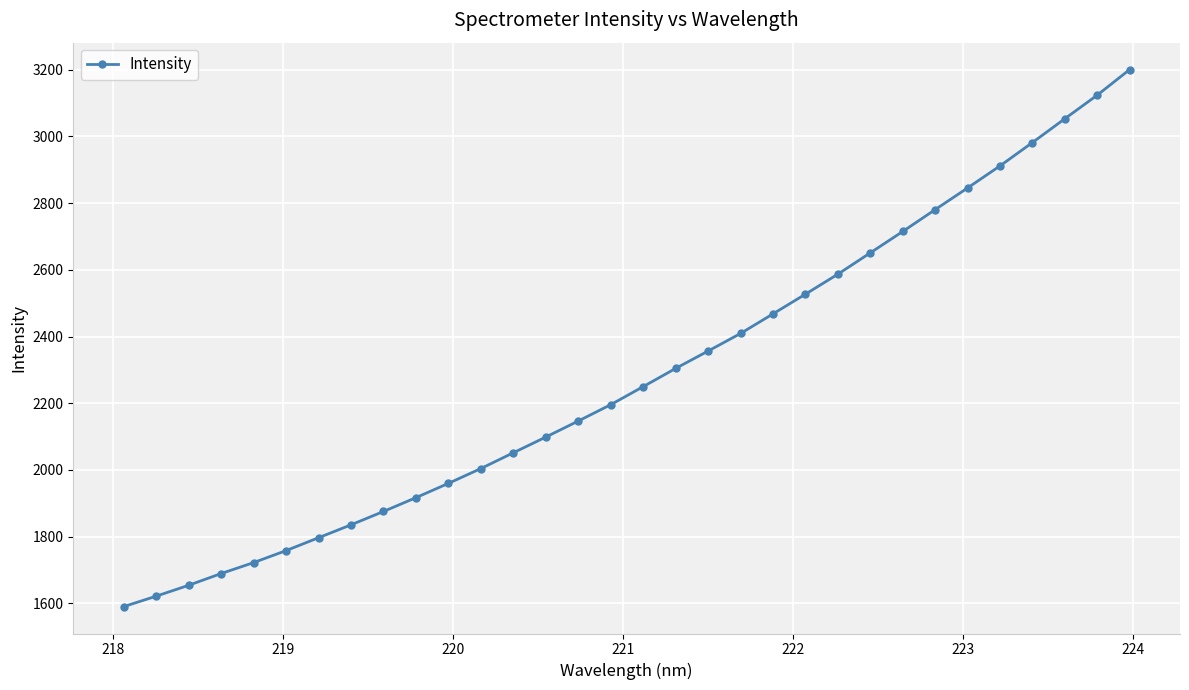

Reading left to right, extract all data points from this chart.

1589.7	1621.1	1653.7	1689.0	1721.8	1757.8	1796.4	1835.1	1875.3	1916.7	1959.5	2004.0	2051.3	2098.5	2146.5	2195.5	2249.7	2304.3	2356.4	2409.1	2467.9	2527.0	2586.9	2650.9	2715.0	2780.6	2845.6	2911.8	2981.8	3053.3	3124.1	3200.8